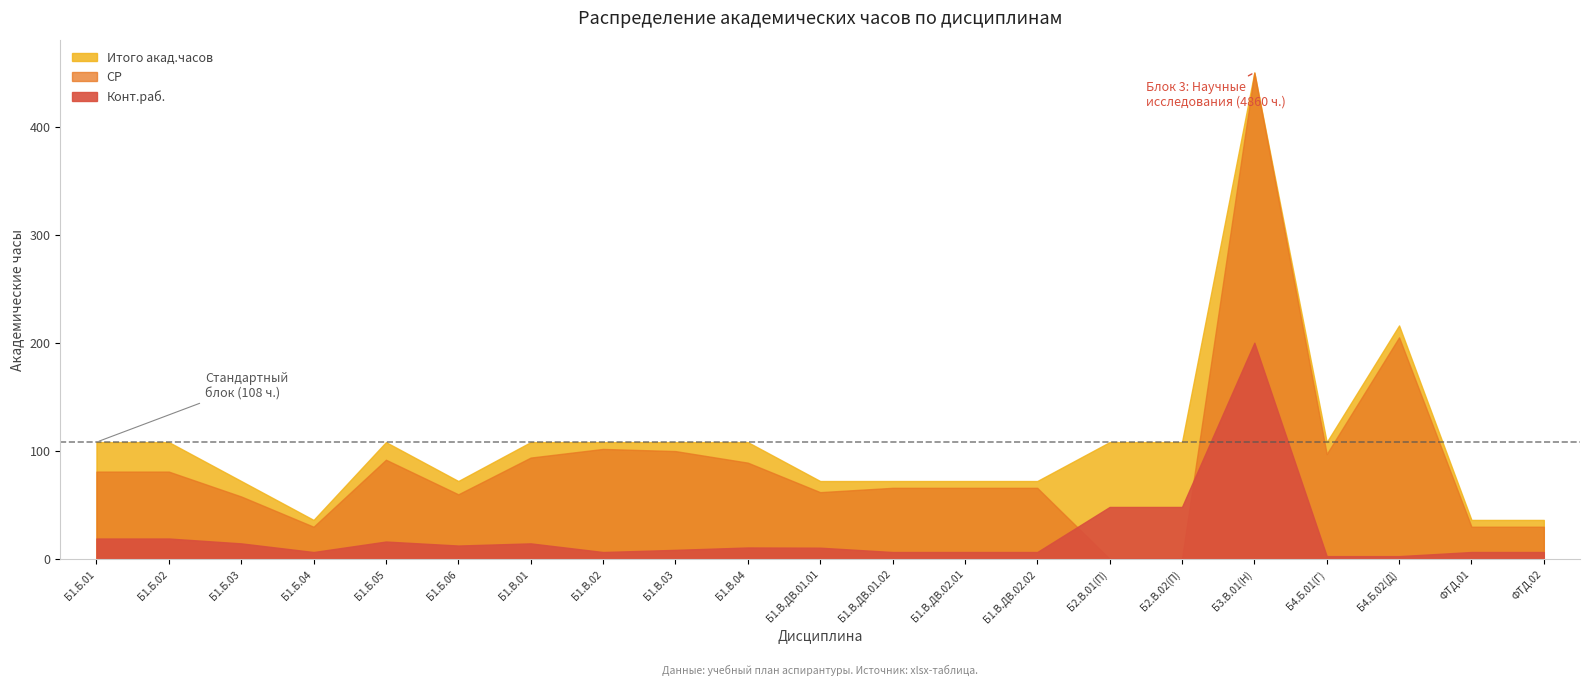

In Итого акад.часов, how many points are higher than both neighbors (excluding endpoints)?

3